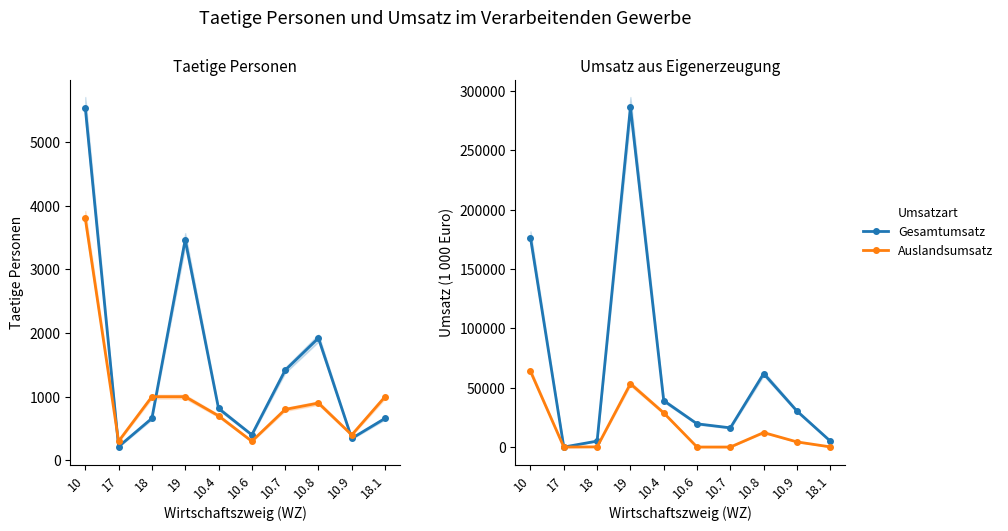

The value of Taetige Personen at 10 is 5537.0. True or false?

True